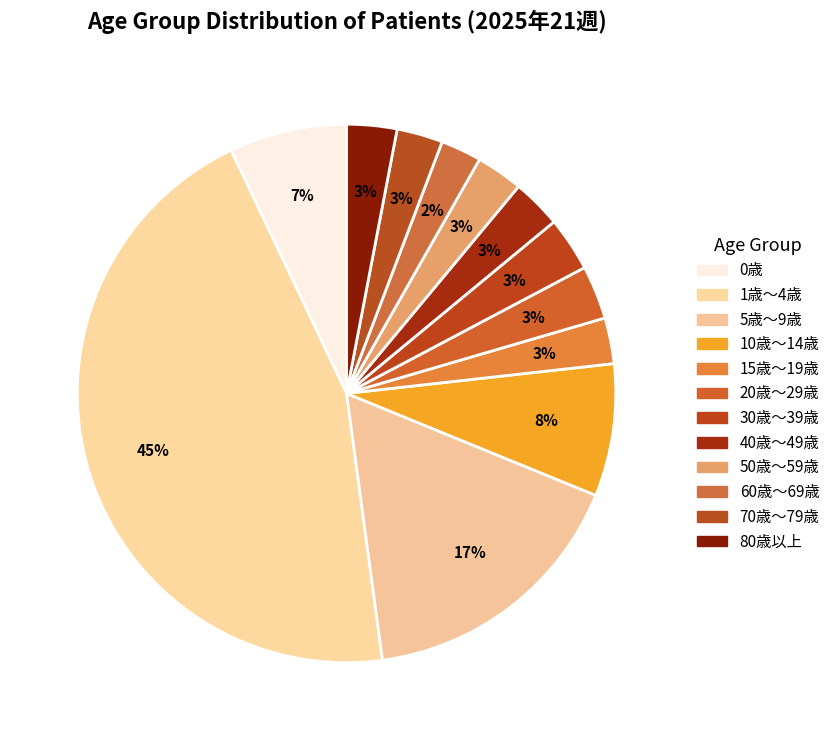

What percentage do 70歳～79歳 and 15歳～19歳 together represent?

5.5%